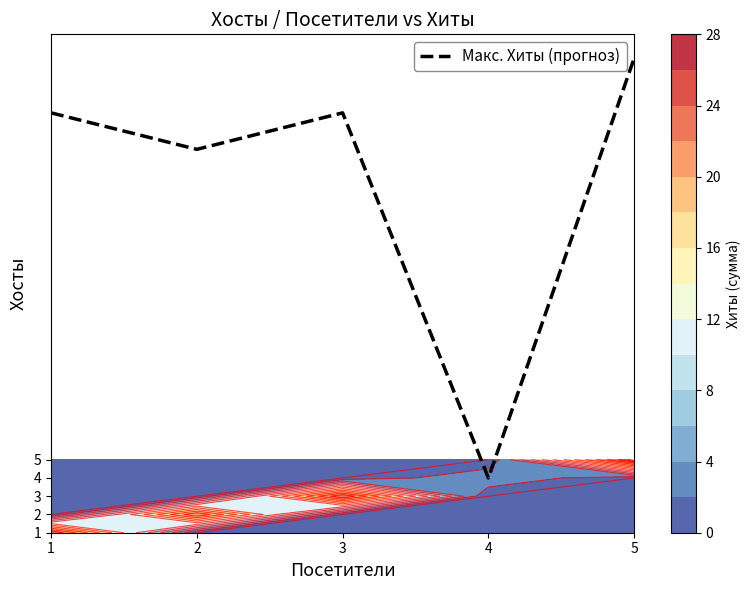

Reading right to left, extract all data points from this chart.

27	4	24	22	24